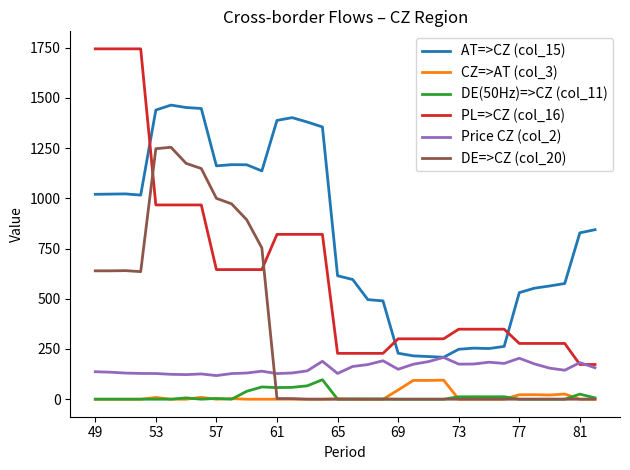

Which series has the largest total across all categories?

AT=>CZ (col_15)